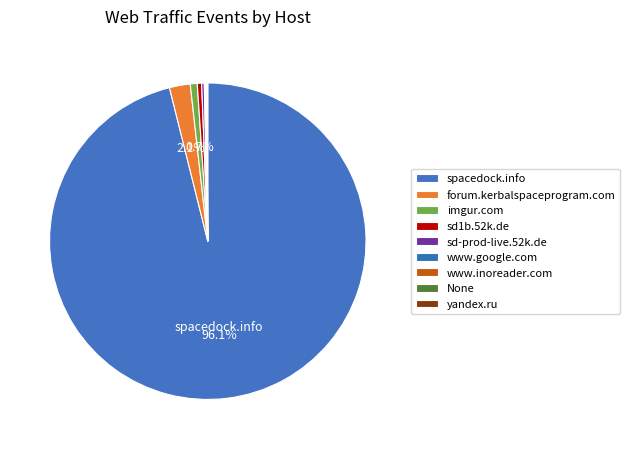

Which slice is the largest?

spacedock.info